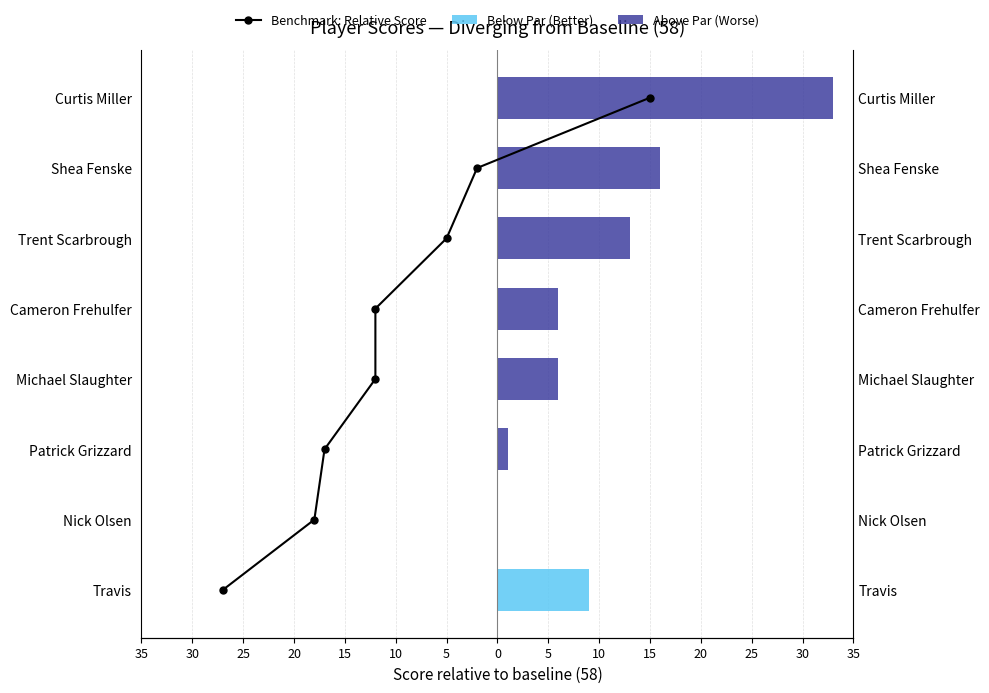

Which series has the largest range (max minus min)?

Above Par (Worse)